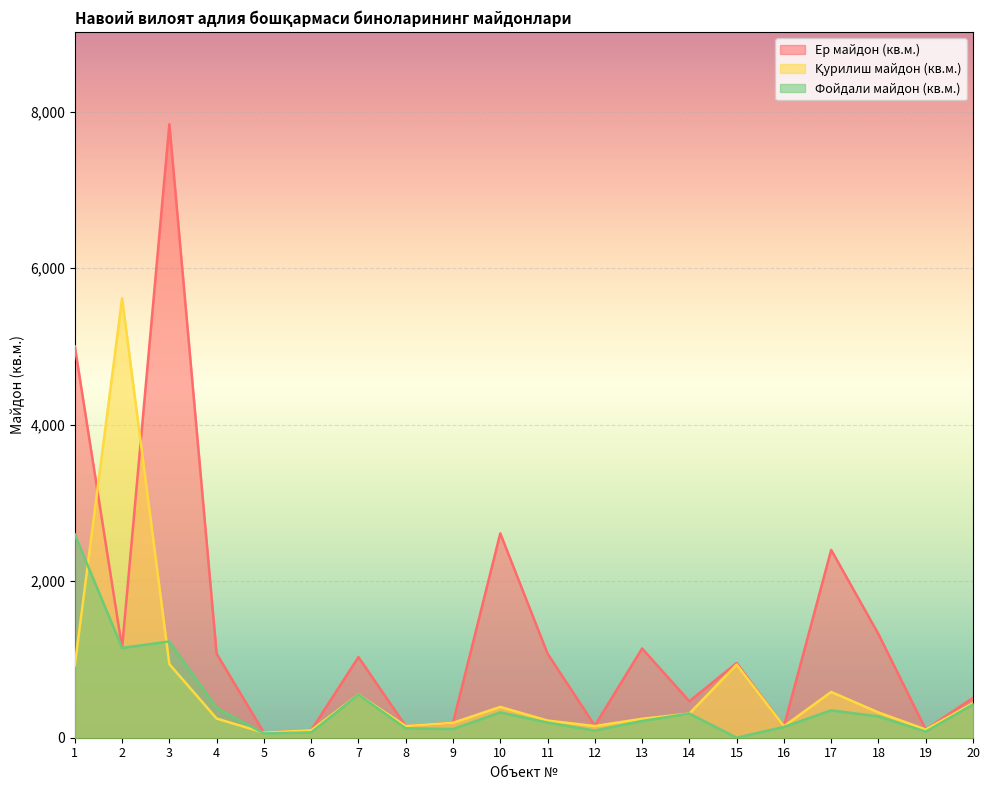

The Қурилиш майдон (кв.м.) series shows 88.2 at 4. True or false?

False